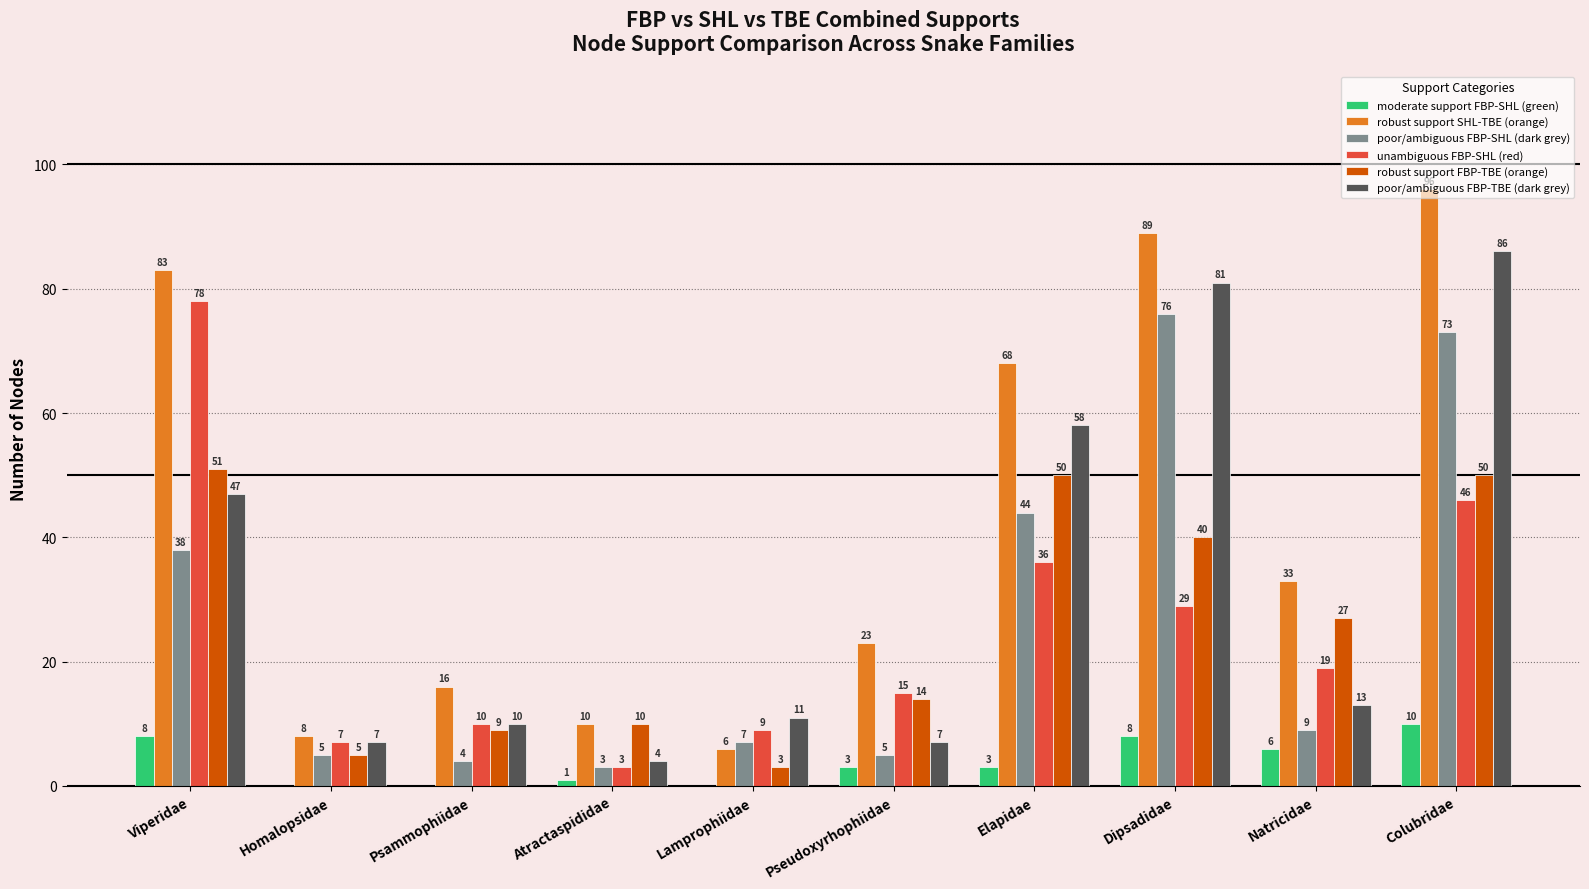

Reading left to right, extract all data points from this chart.

moderate support FBP-SHL (green): Viperidae=8	Homalopsidae=0	Psammophiidae=0	Atractaspididae=1	Lamprophiidae=0	Pseudoxyrhophiidae=3	Elapidae=3	Dipsadidae=8	Natricidae=6	Colubridae=10
robust support SHL-TBE (orange): Viperidae=83	Homalopsidae=8	Psammophiidae=16	Atractaspididae=10	Lamprophiidae=6	Pseudoxyrhophiidae=23	Elapidae=68	Dipsadidae=89	Natricidae=33	Colubridae=96
poor/ambiguous FBP-SHL (dark grey): Viperidae=38	Homalopsidae=5	Psammophiidae=4	Atractaspididae=3	Lamprophiidae=7	Pseudoxyrhophiidae=5	Elapidae=44	Dipsadidae=76	Natricidae=9	Colubridae=73
unambiguous FBP-SHL (red): Viperidae=78	Homalopsidae=7	Psammophiidae=10	Atractaspididae=3	Lamprophiidae=9	Pseudoxyrhophiidae=15	Elapidae=36	Dipsadidae=29	Natricidae=19	Colubridae=46
robust support FBP-TBE (orange): Viperidae=51	Homalopsidae=5	Psammophiidae=9	Atractaspididae=10	Lamprophiidae=3	Pseudoxyrhophiidae=14	Elapidae=50	Dipsadidae=40	Natricidae=27	Colubridae=50
poor/ambiguous FBP-TBE (dark grey): Viperidae=47	Homalopsidae=7	Psammophiidae=10	Atractaspididae=4	Lamprophiidae=11	Pseudoxyrhophiidae=7	Elapidae=58	Dipsadidae=81	Natricidae=13	Colubridae=86